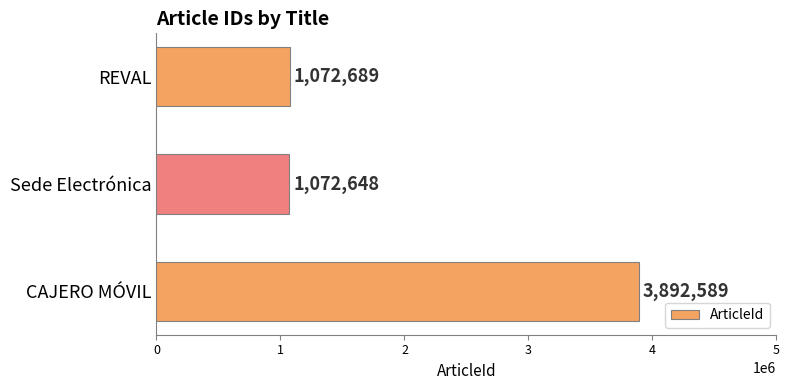

At which category does the chart reach its minimum across all series?

Sede Electrónica